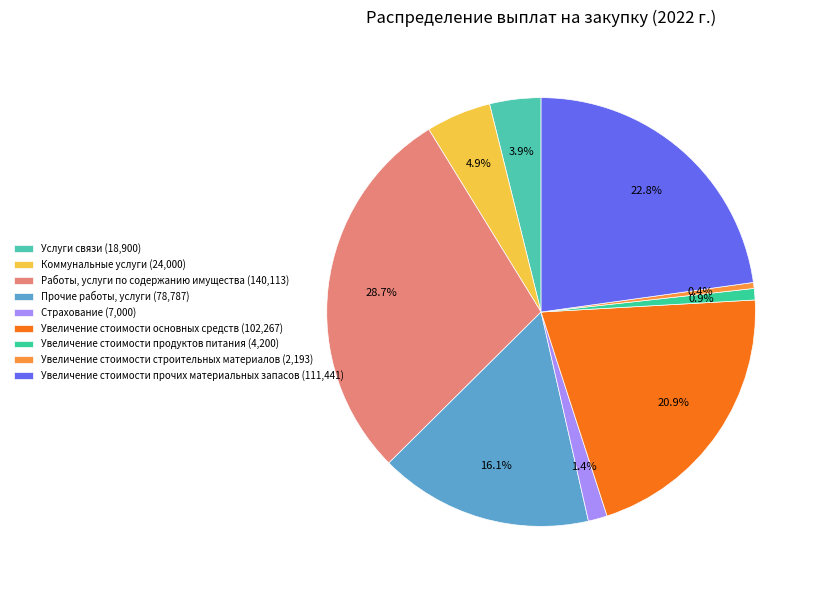

Is there a majority slice in this chart?

No